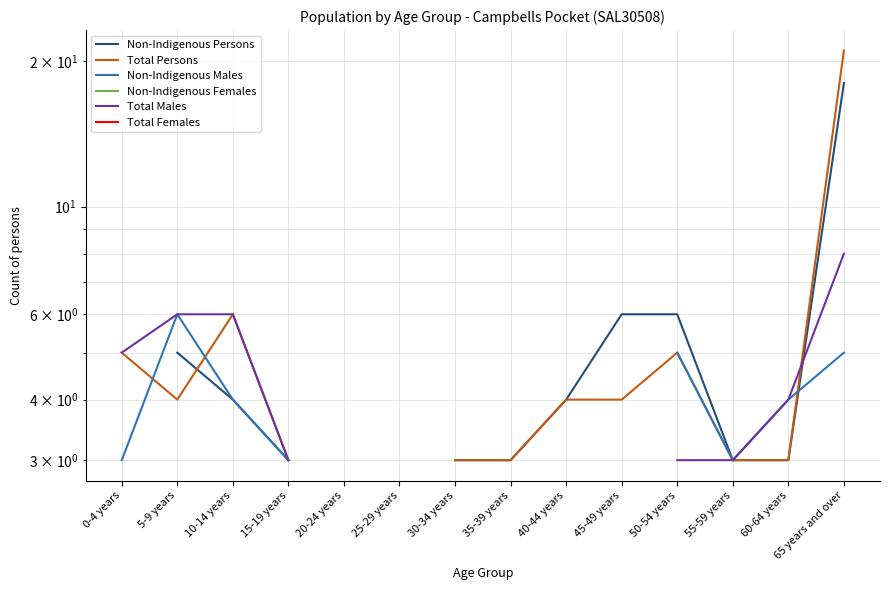

Is this an area chart (filled region under the line)?

No